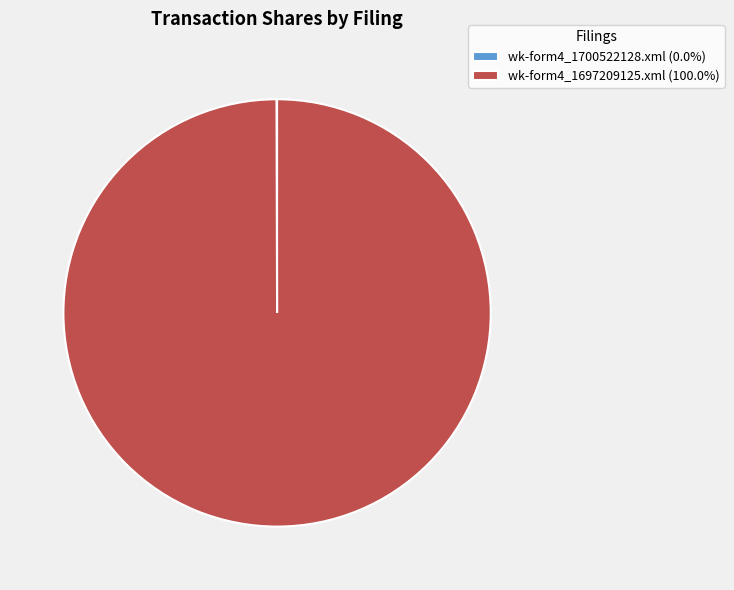

Is there a majority slice in this chart?

Yes